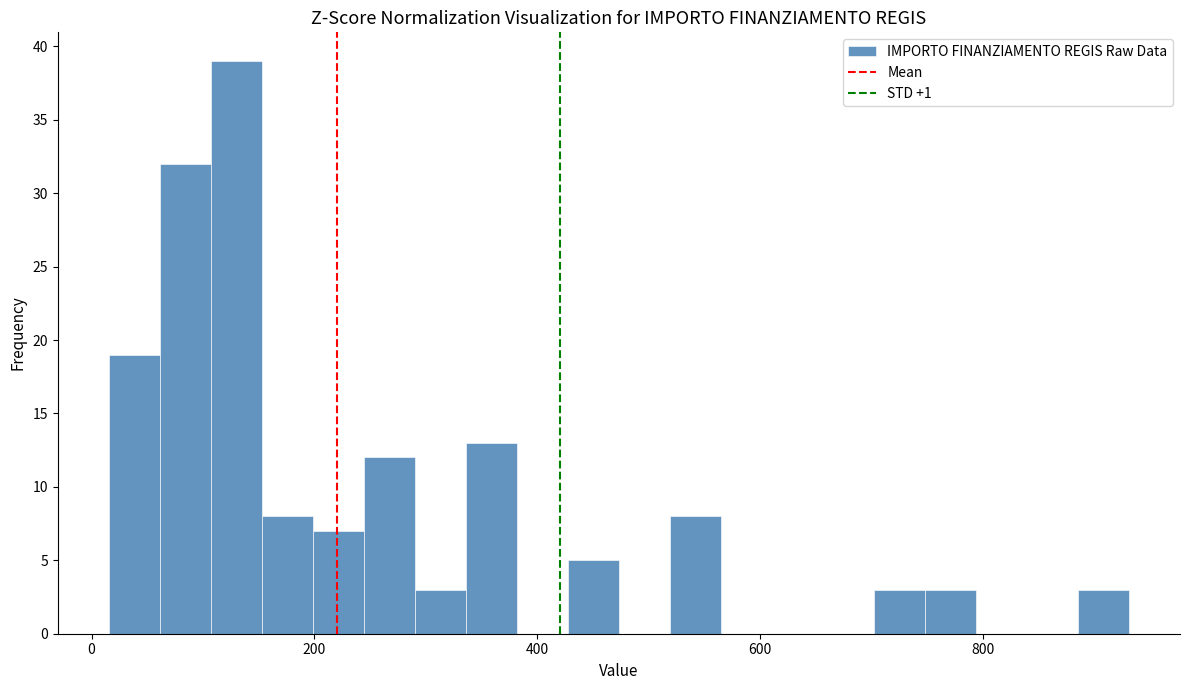

Read against the x-axis, roughly where is the centre of the tallest bar?

120